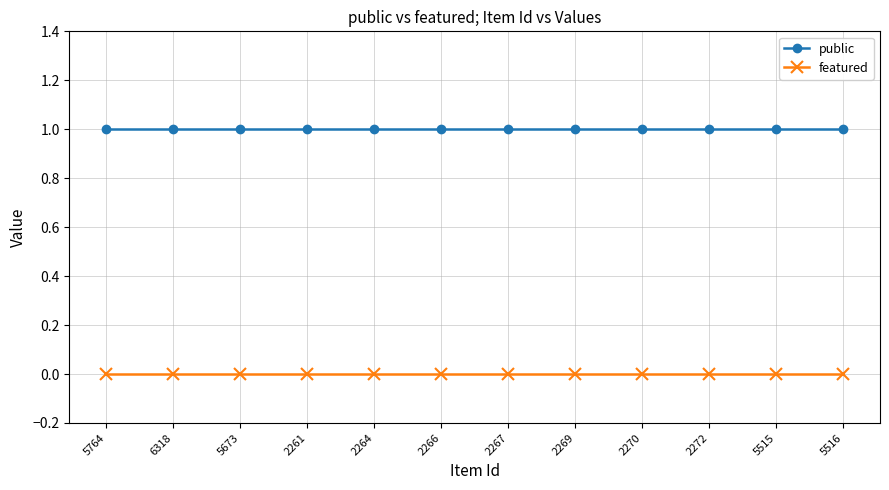

Which series has the largest total across all categories?

public